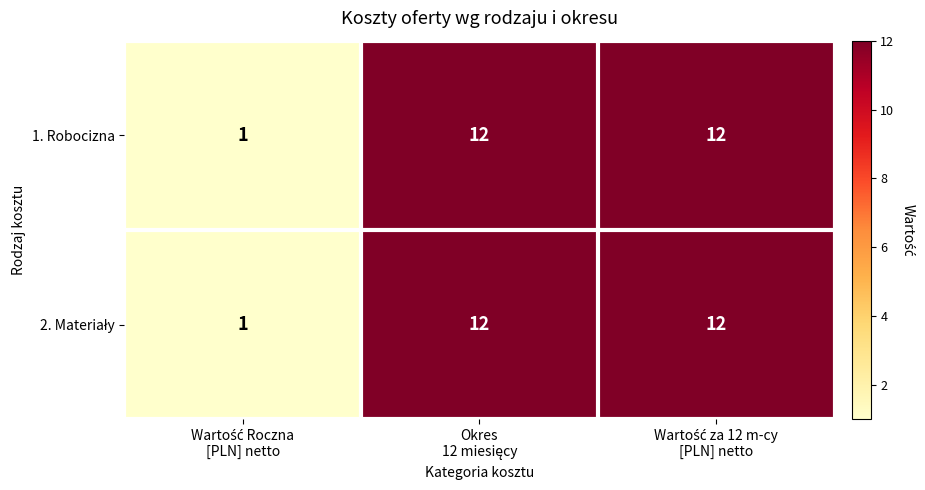

How many categories are shown in the chart?

3